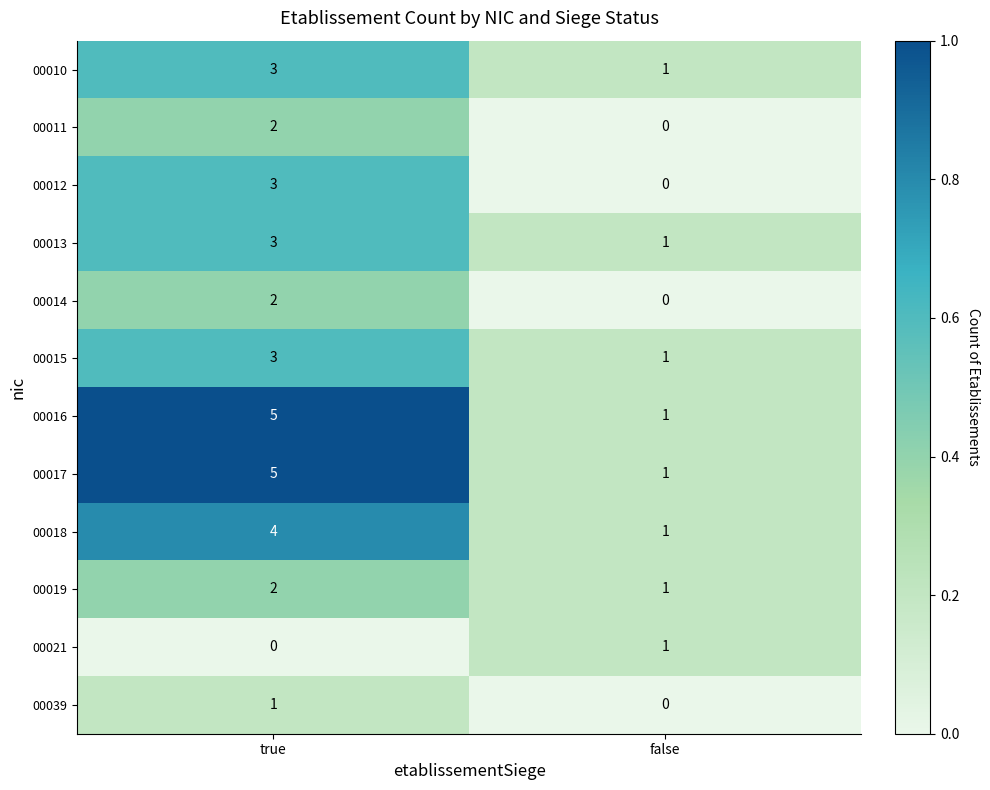

Reading left to right, list all the values displayed in this chart.

00010: 3	1
00011: 2	0
00012: 3	0
00013: 3	1
00014: 2	0
00015: 3	1
00016: 5	1
00017: 5	1
00018: 4	1
00019: 2	1
00021: 0	1
00039: 1	0